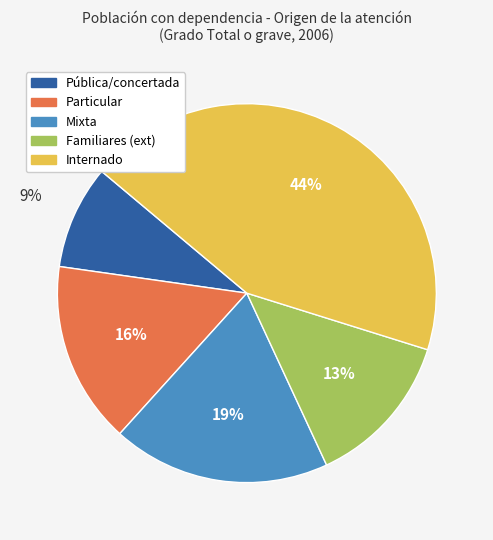

Which category has the biggest portion of the pie?

Internado